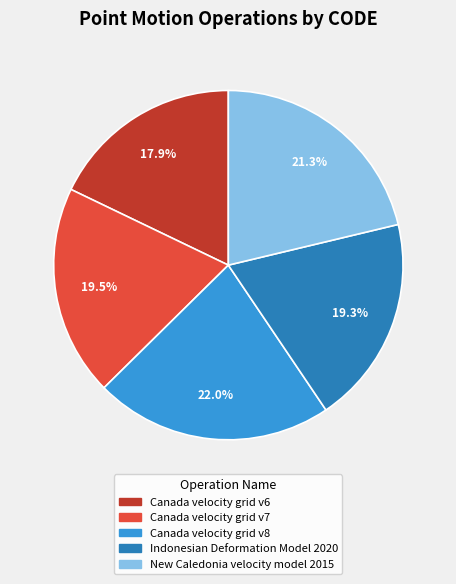

Does New Caledonia velocity model 2015 account for over 50% of the chart?

No